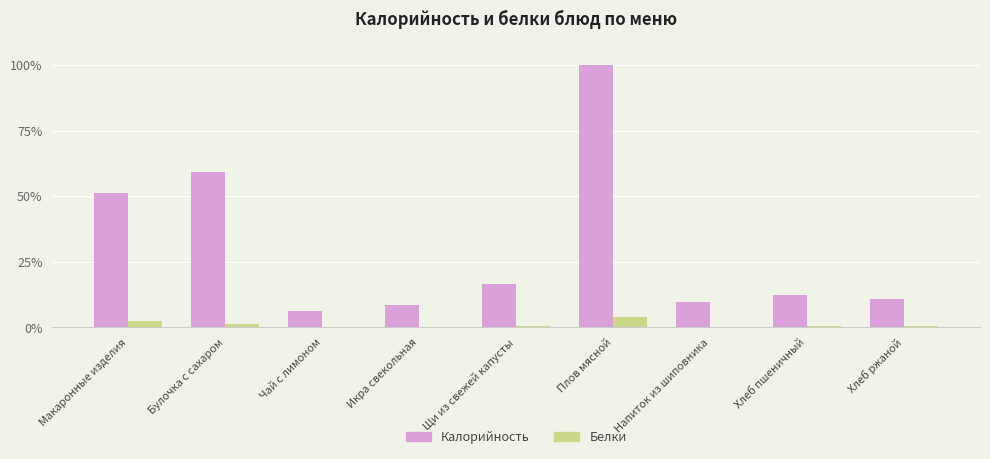

The value of Калорийность at Чай с лимоном is 9.6. True or false?

False